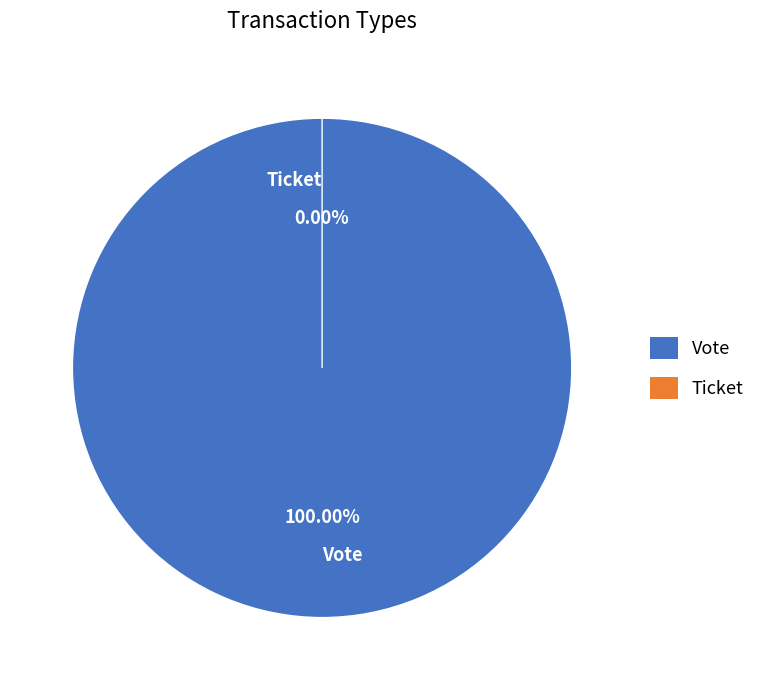

Which slice represents more than half of the pie?

Vote